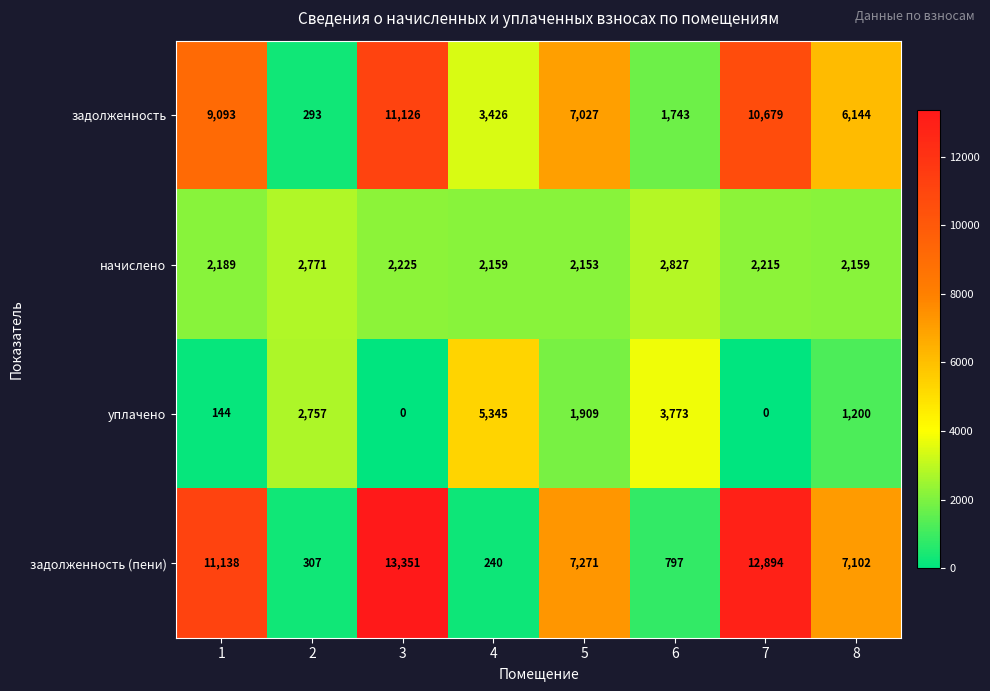

Which label corresponds to the largest value in the chart?

3